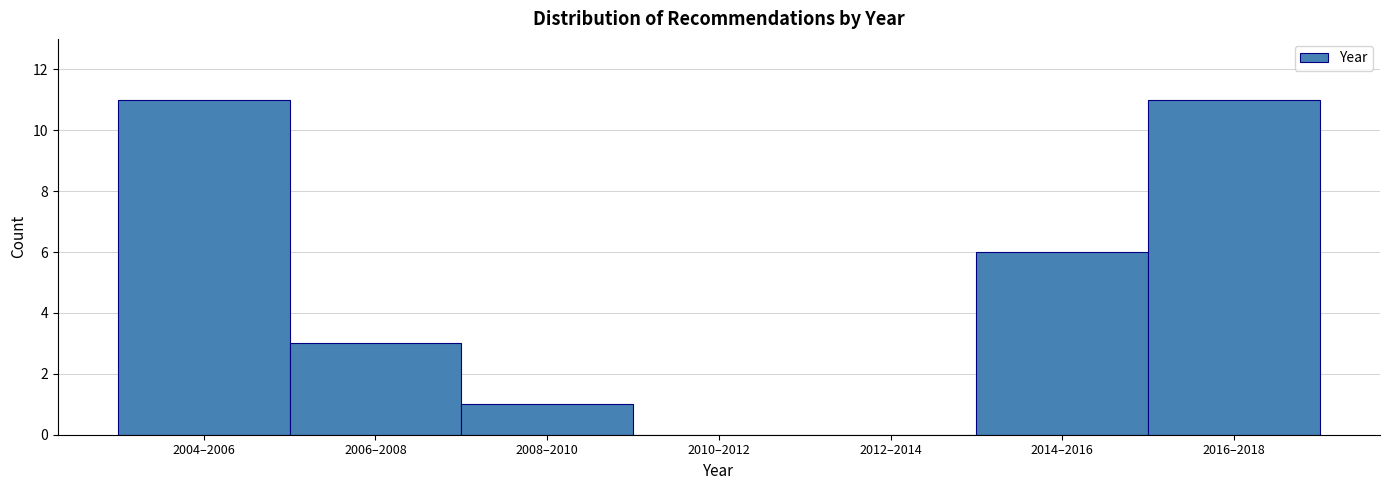

Reading right to left, list all the values displayed in this chart.

2016–2018=11	2014–2016=6	2012–2014=0	2010–2012=0	2008–2010=1	2006–2008=3	2004–2006=11